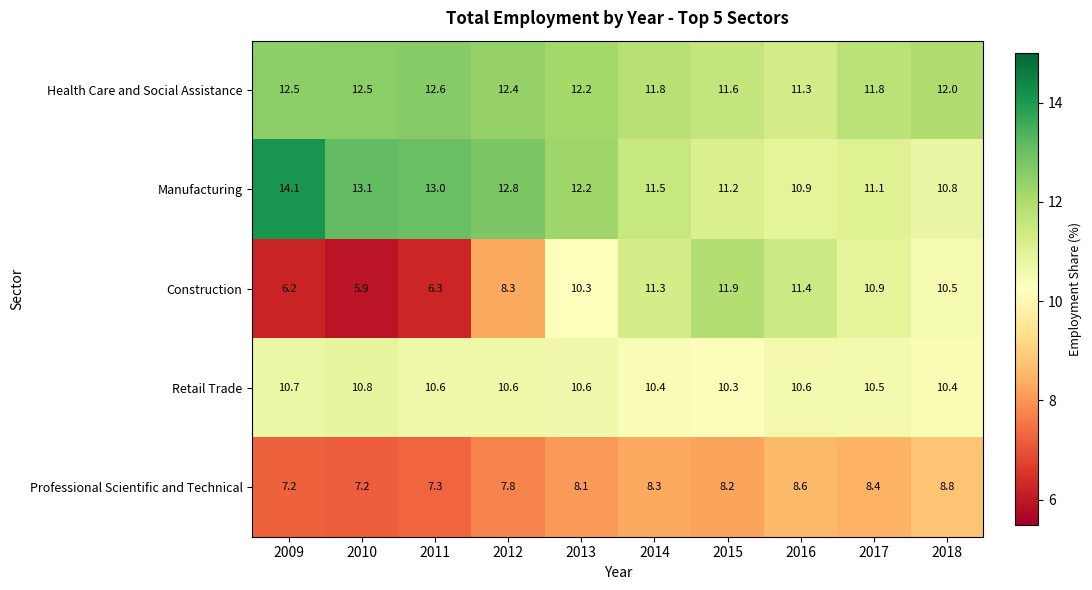

At 2017, list the series in order from smallest to largest.

Professional Scientific and Technical, Retail Trade, Construction, Manufacturing, Health Care and Social Assistance